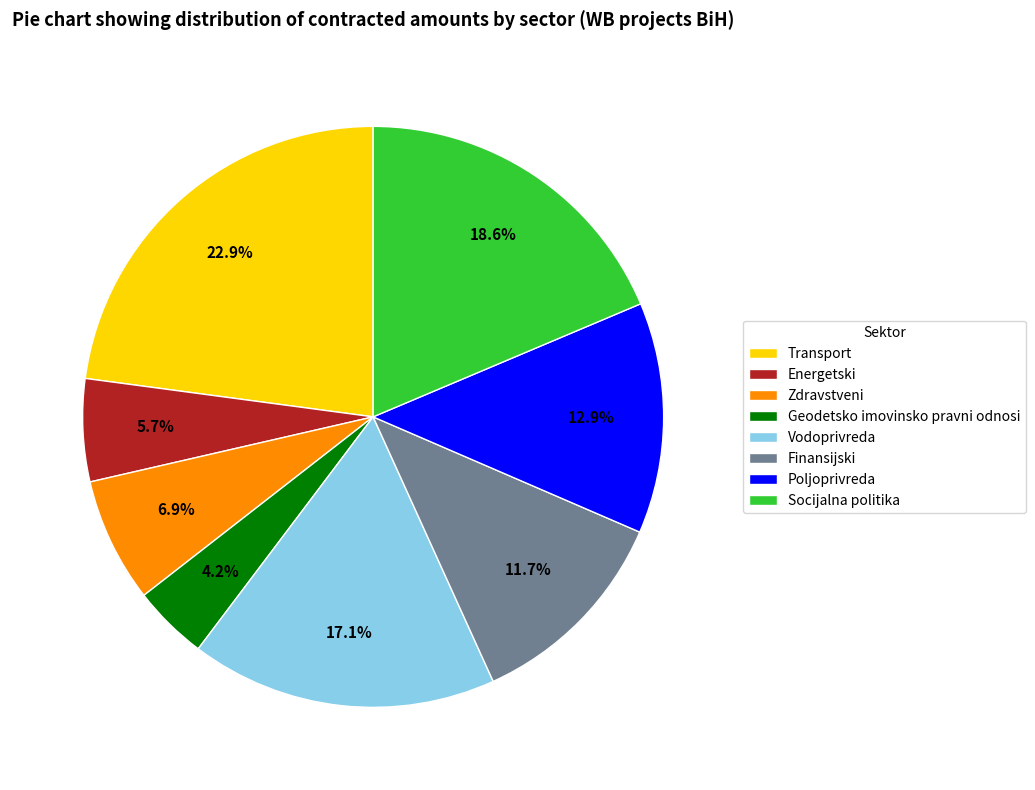

How many segments does this pie chart have?

8